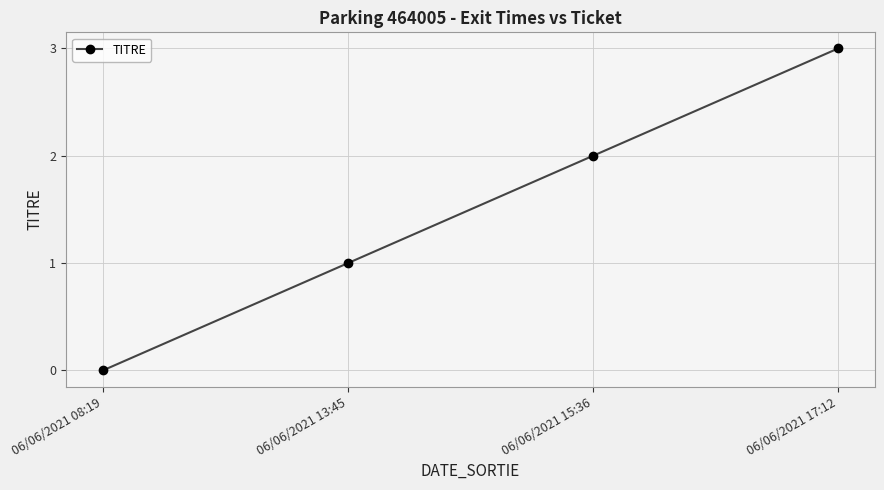

What is the greatest value displayed?

3